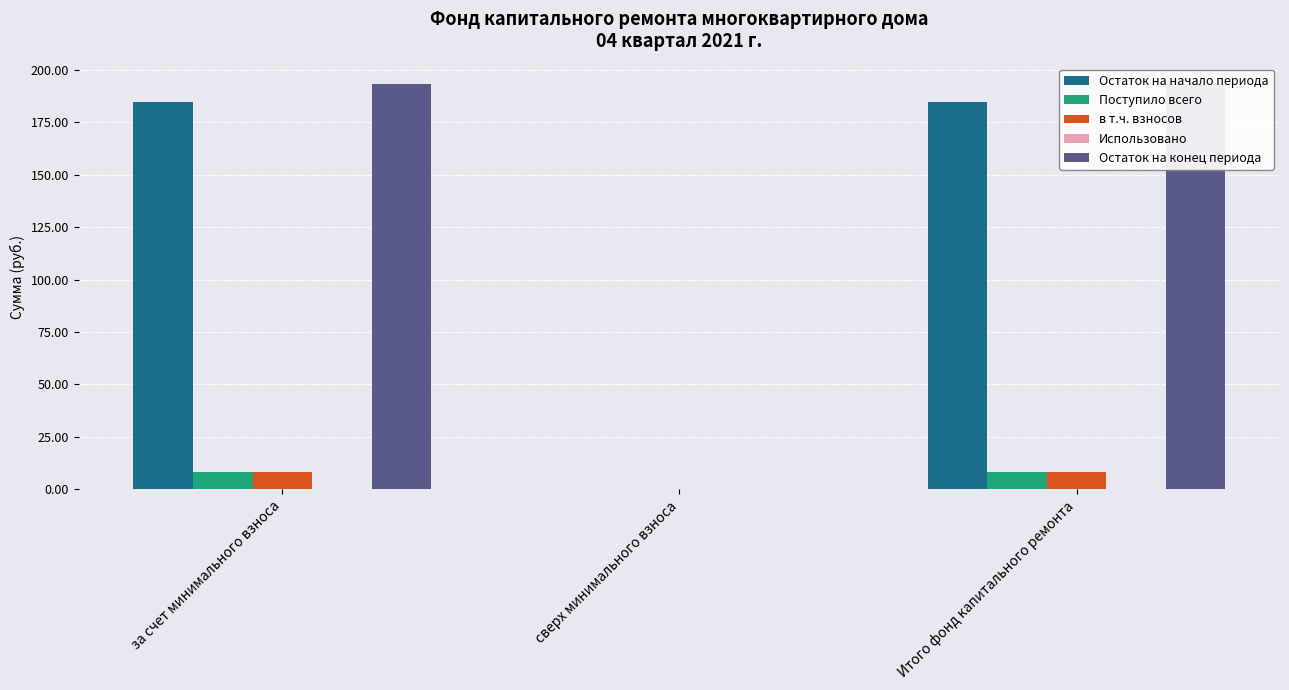

Reading left to right, what are all the values shown in this chart?

Остаток на начало периода: за счет минимального взноса=184.7	сверх минимального взноса=0.0	Итого фонд капитального ремонта=184.7
Поступило всего: за счет минимального взноса=8.5	сверх минимального взноса=0.0	Итого фонд капитального ремонта=8.5
в т.ч. взносов: за счет минимального взноса=8.5	сверх минимального взноса=0.0	Итого фонд капитального ремонта=8.5
Использовано: за счет минимального взноса=0.0	сверх минимального взноса=0.0	Итого фонд капитального ремонта=0.0
Остаток на конец периода: за счет минимального взноса=193.2	сверх минимального взноса=0.0	Итого фонд капитального ремонта=193.2